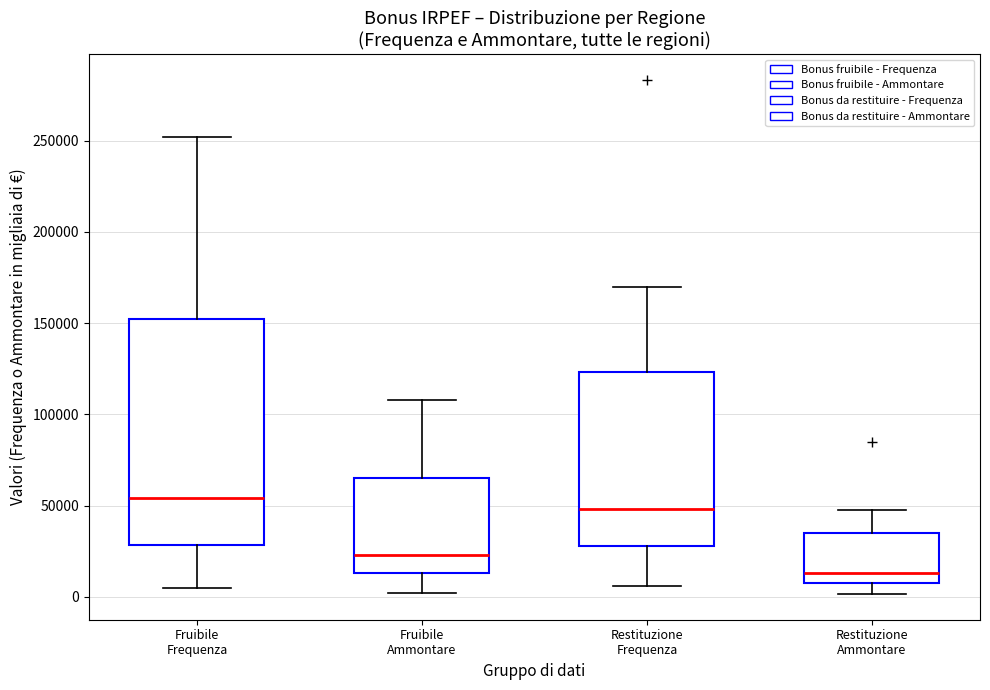

Reading left to right, transcribe this box plot: for each box, give where its median line is, the range the box spans, and where its two whiskers end, as read against the y-axis. The values are not printed on the chart, so give them approximately, as read against the axis.

Fruibile Frequenza: median 55000, box 30000 to 150000, whiskers 5000 to 250000
Fruibile Ammontare: median 25000, box 15000 to 65000, whiskers 0 to 110000
Restituzione Frequenza: median 50000, box 30000 to 125000, whiskers 5000 to 170000
Restituzione Ammontare: median 15000, box 10000 to 35000, whiskers 0 to 50000